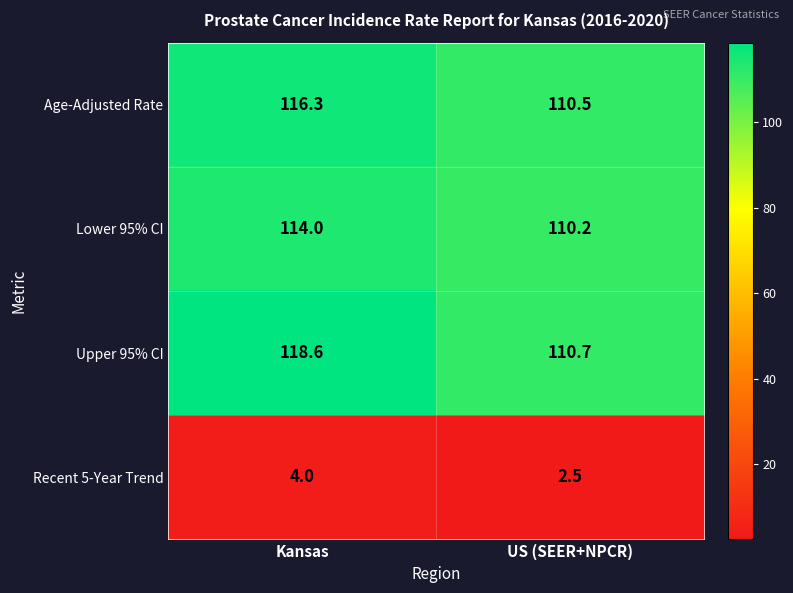

How many distinct data groups are displayed?

4